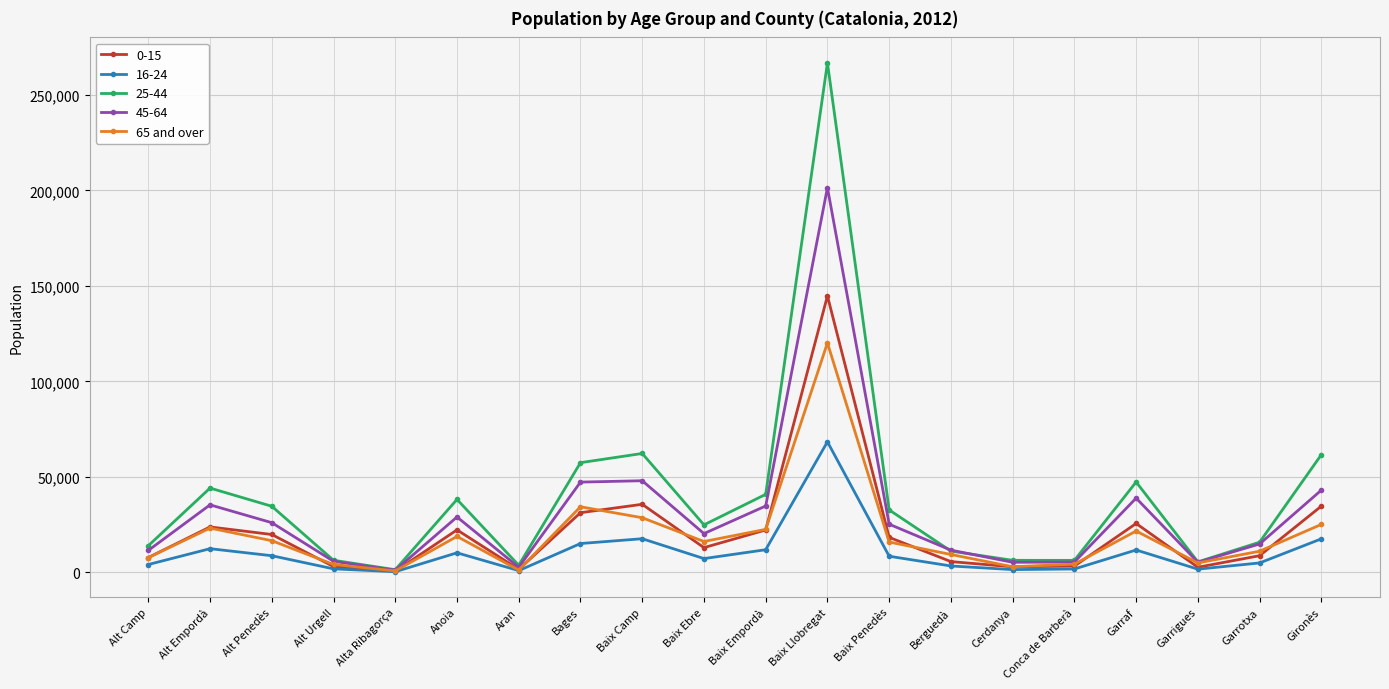

List the series in order of their peak value, highest first.

25-44, 45-64, 0-15, 65 and over, 16-24